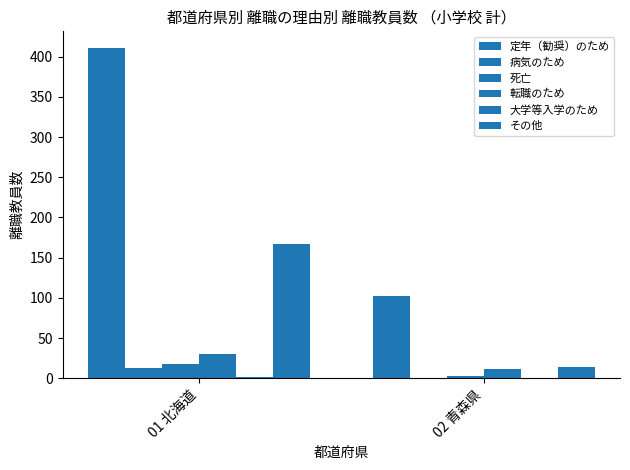

Are the bars horizontal?

No